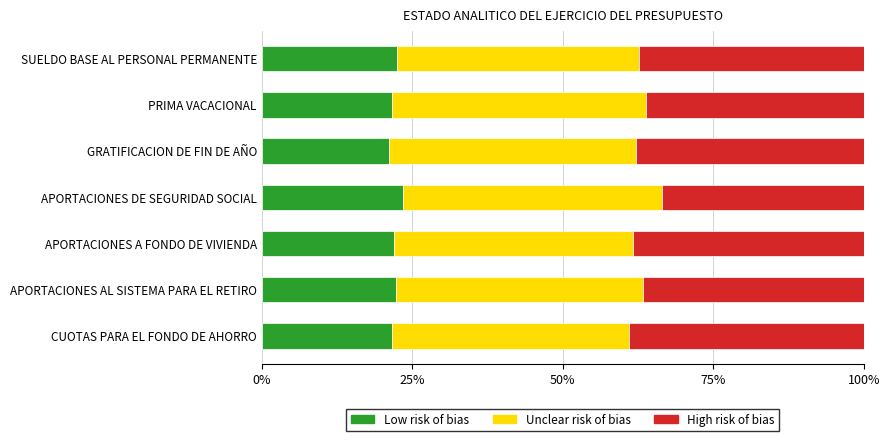

What is the total value across all series at CUOTAS PARA EL FONDO DE AHORRO?

100.0